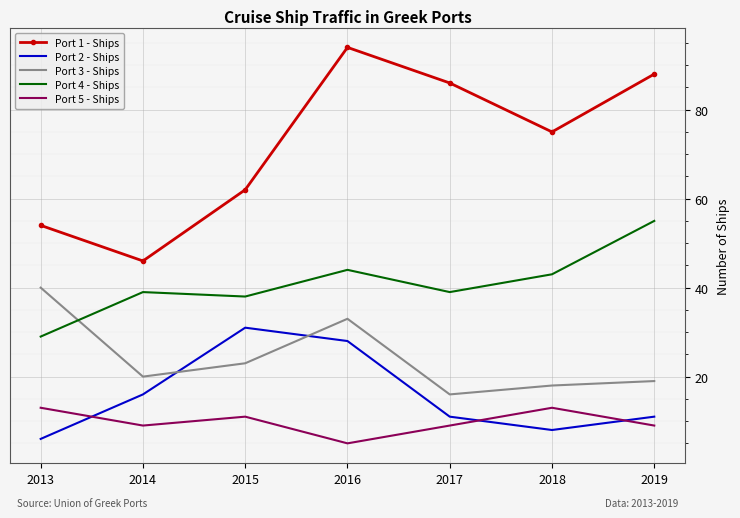

Reading right to left, what are all the values shown in this chart?

Port 1 - Ships: 2019=88	2018=75	2017=86	2016=94	2015=62	2014=46	2013=54
Port 2 - Ships: 2019=11	2018=8	2017=11	2016=28	2015=31	2014=16	2013=6
Port 3 - Ships: 2019=19	2018=18	2017=16	2016=33	2015=23	2014=20	2013=40
Port 4 - Ships: 2019=55	2018=43	2017=39	2016=44	2015=38	2014=39	2013=29
Port 5 - Ships: 2019=9	2018=13	2017=9	2016=5	2015=11	2014=9	2013=13